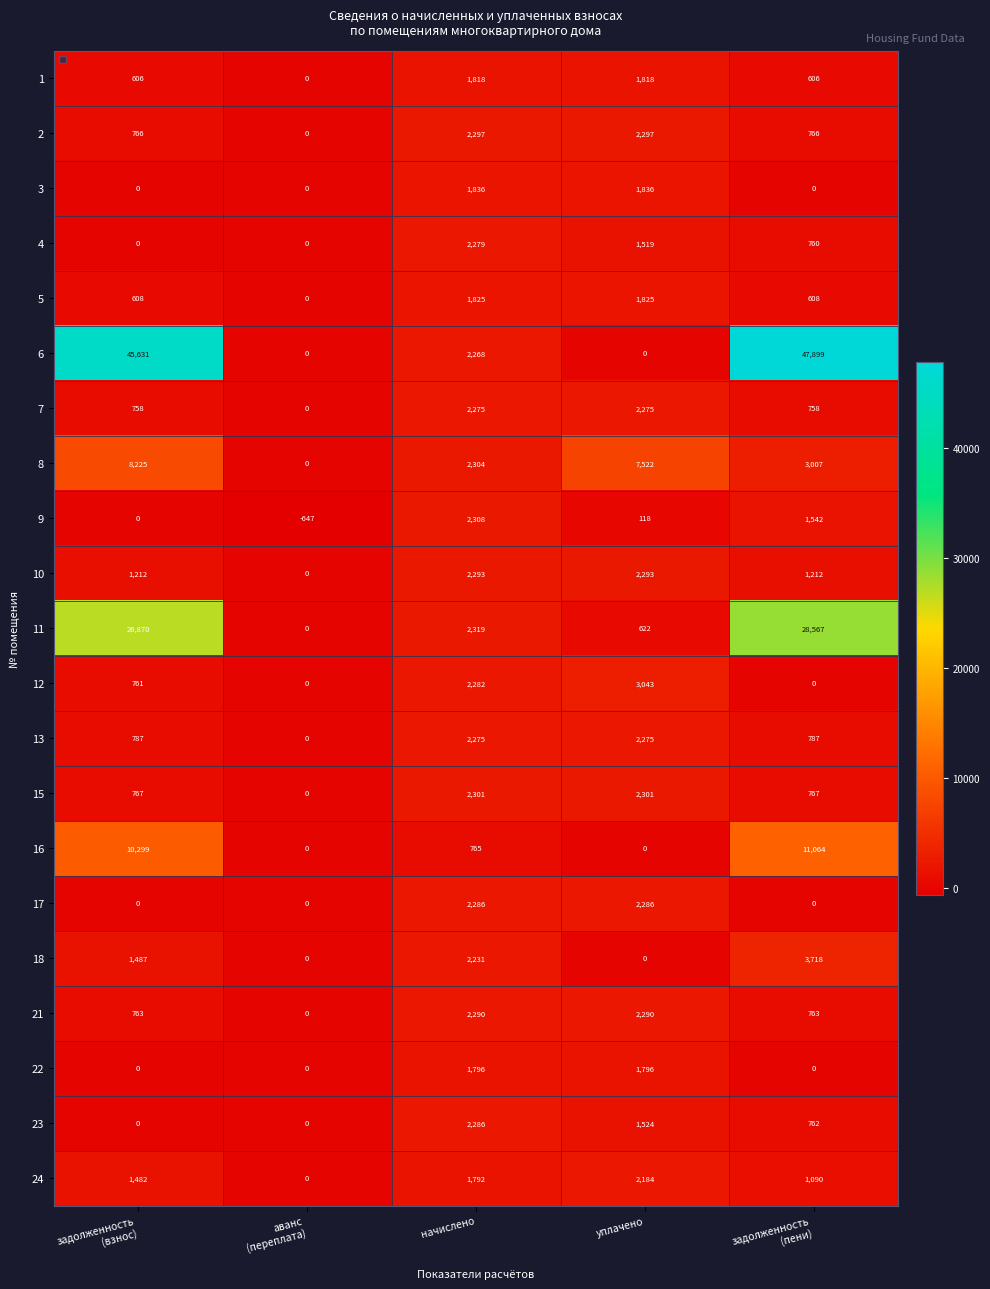

True or false: 11 has a value of 2319 at начислено.

True